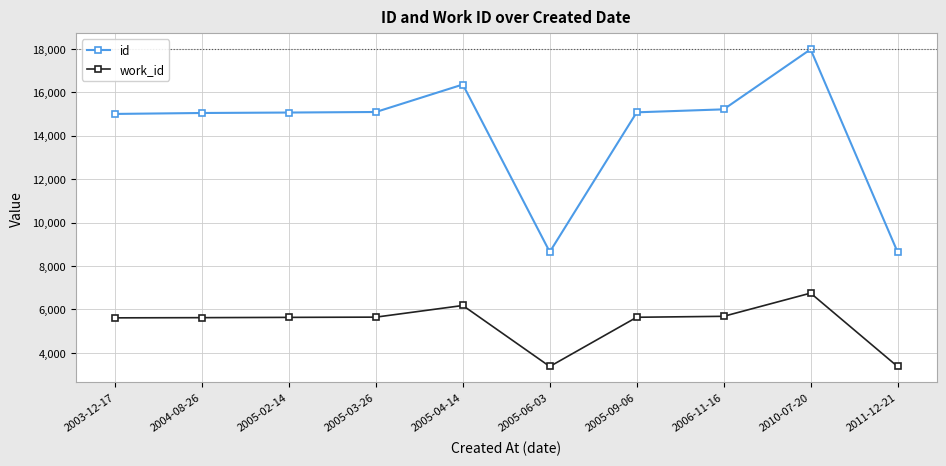

True or false: work_id has more than 1 interior local peaks.

True